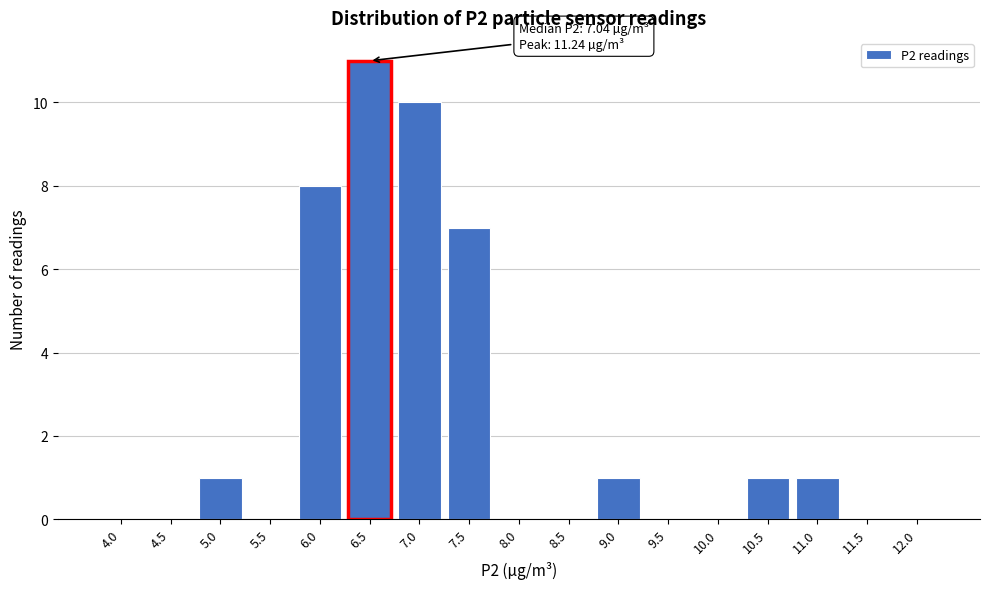

Reading left to right, what are all the values shown in this chart?

4.0=0	4.5=0	5.0=1	5.5=0	6.0=8	6.5=11	7.0=10	7.5=7	8.0=0	8.5=0	9.0=1	9.5=0	10.0=0	10.5=1	11.0=1	11.5=0	12.0=0